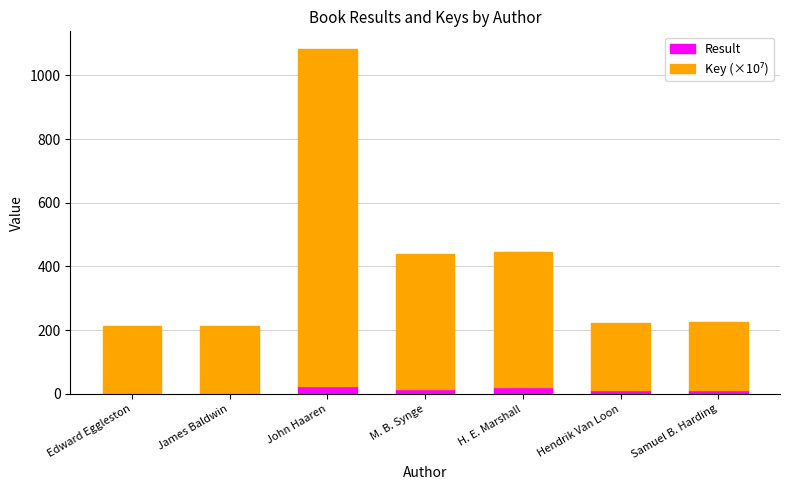

At which category is the sum across all series the highest?

John Haaren